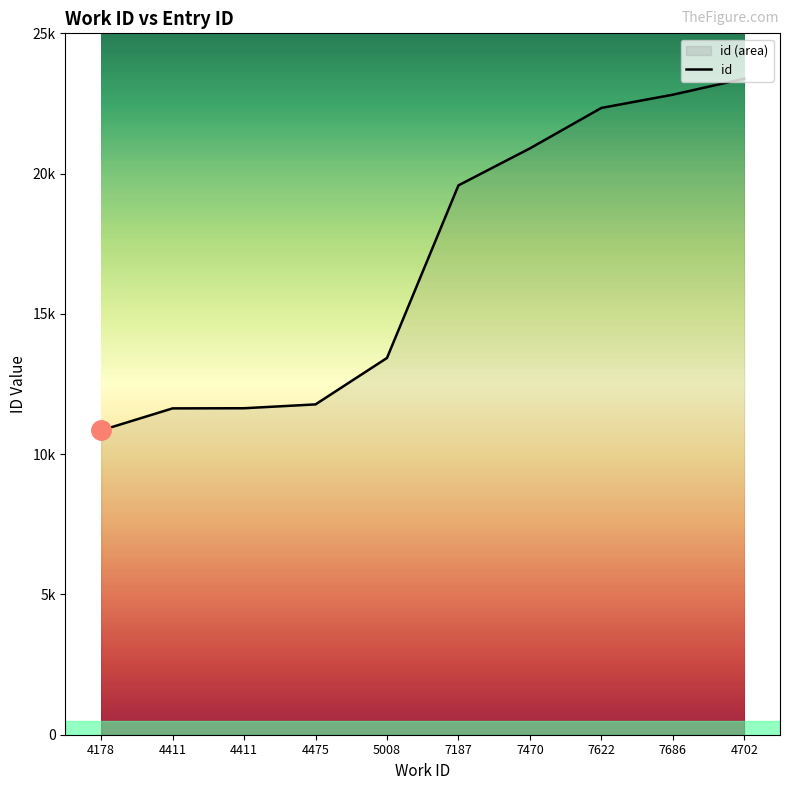

List the labels in order of value, smallest first.

4178, 4411, 4411, 4475, 5008, 7187, 7470, 7622, 7686, 4702